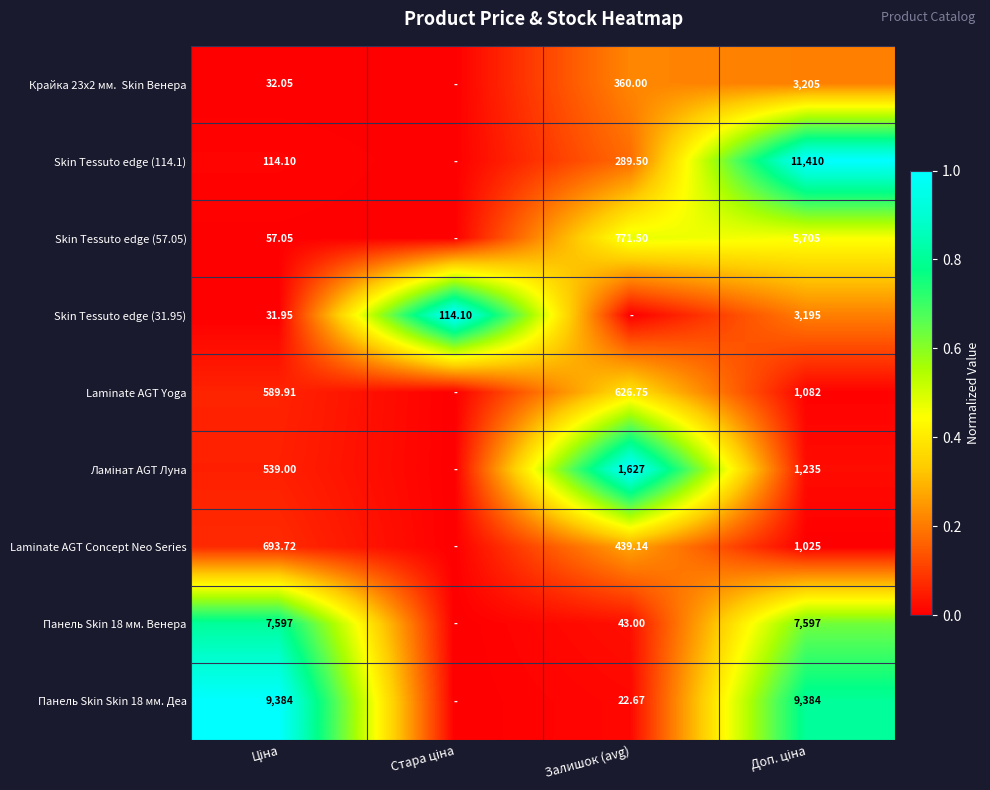

At which category is the sum across all series the highest?

Доп. ціна